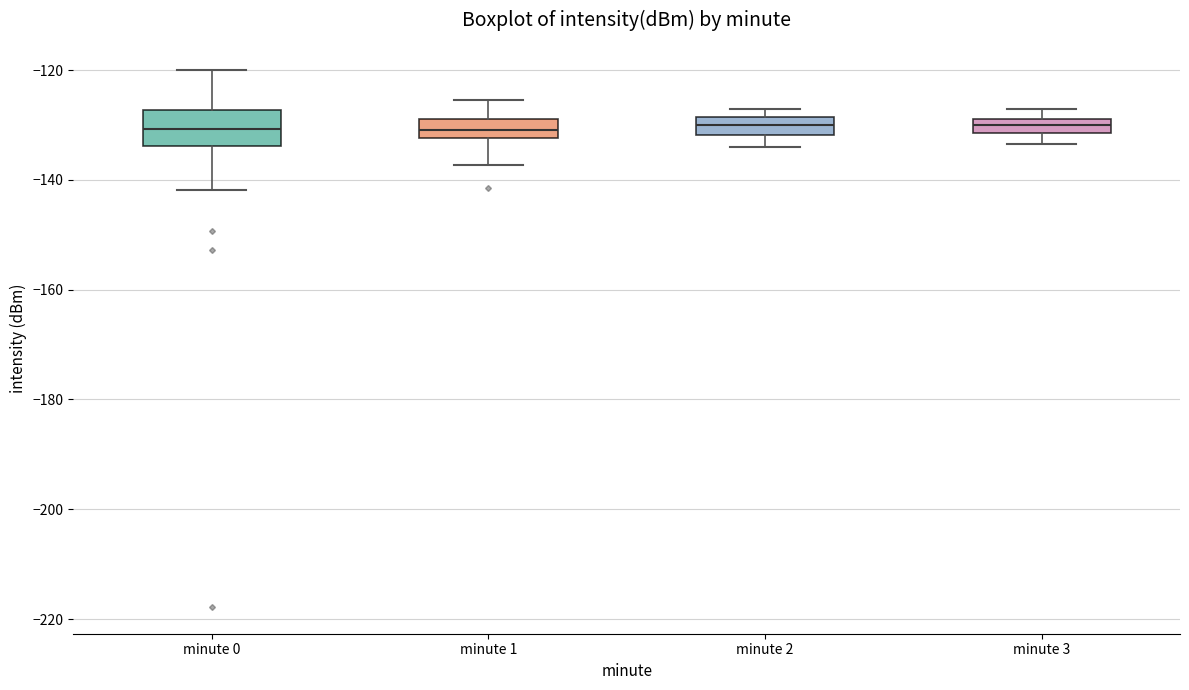

Where does the lower whisker of the box for minute 1 end on the y-axis? The values are not printed on the chart, so give them approximately, as read against the axis.

-138